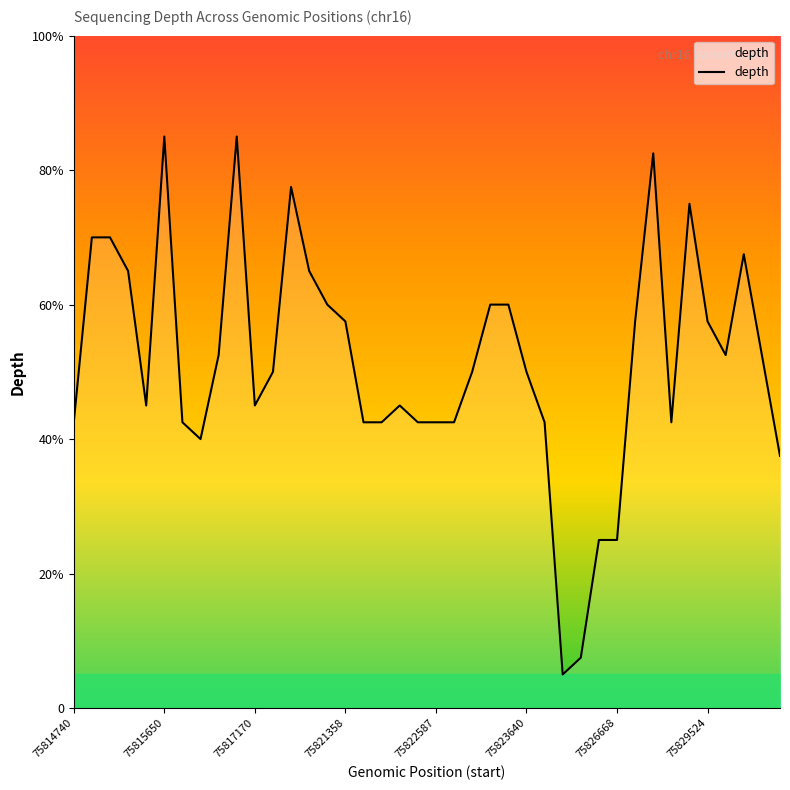

Does the chart have visible grid lines?

No